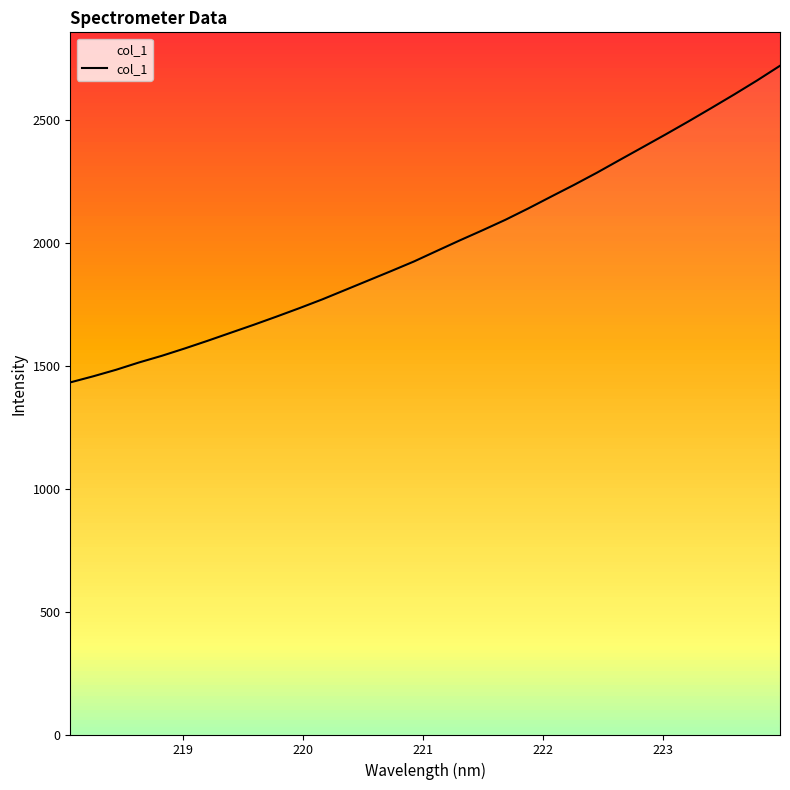

What is the lowest value of the col_1 series?

1433.2